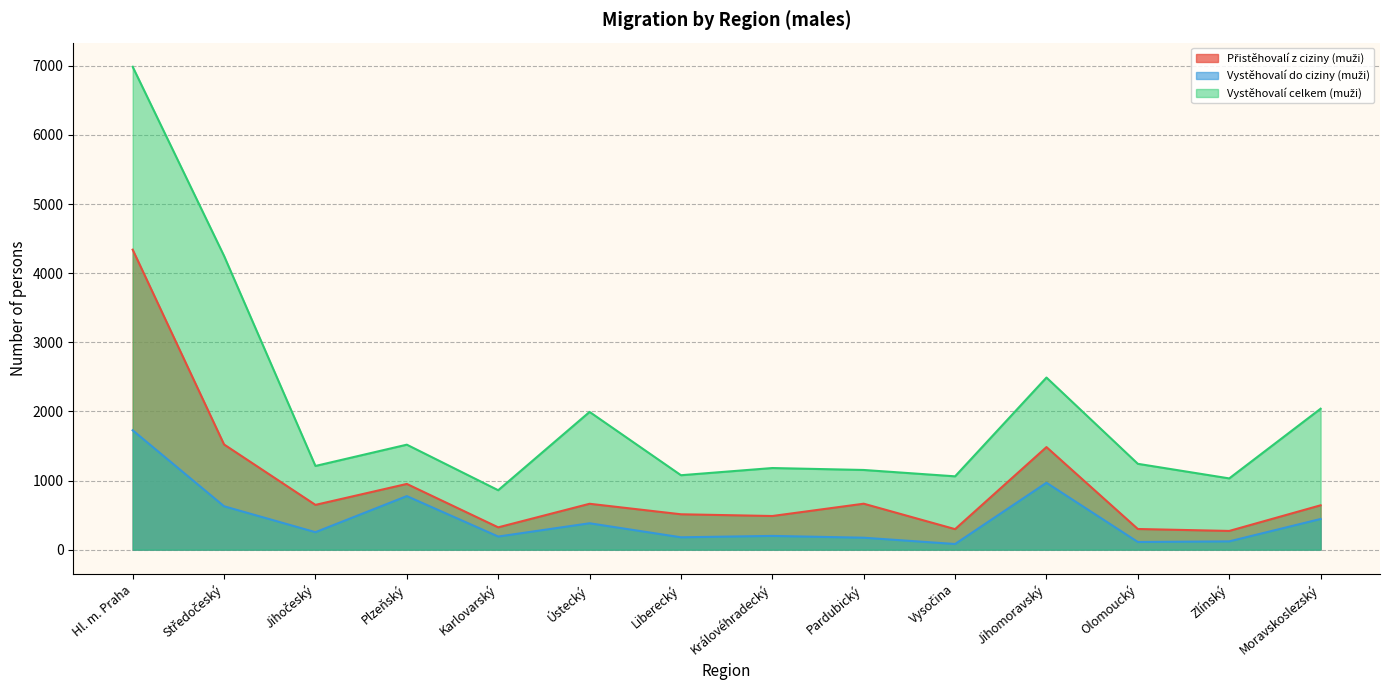

What value does the Vystěhovalí do ciziny (muži) series have at Středočeský, to the nearest 10?

630